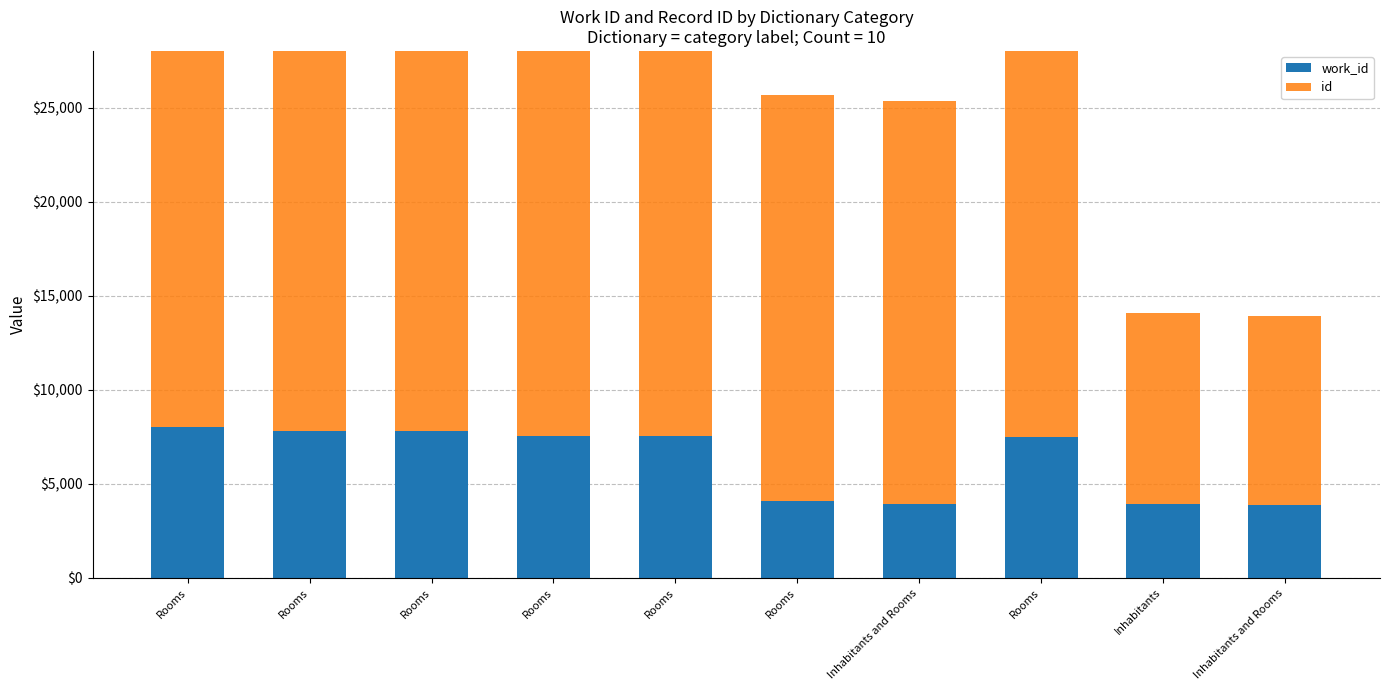

Rank the series by their maximum value, from lowest to highest.

work_id, id